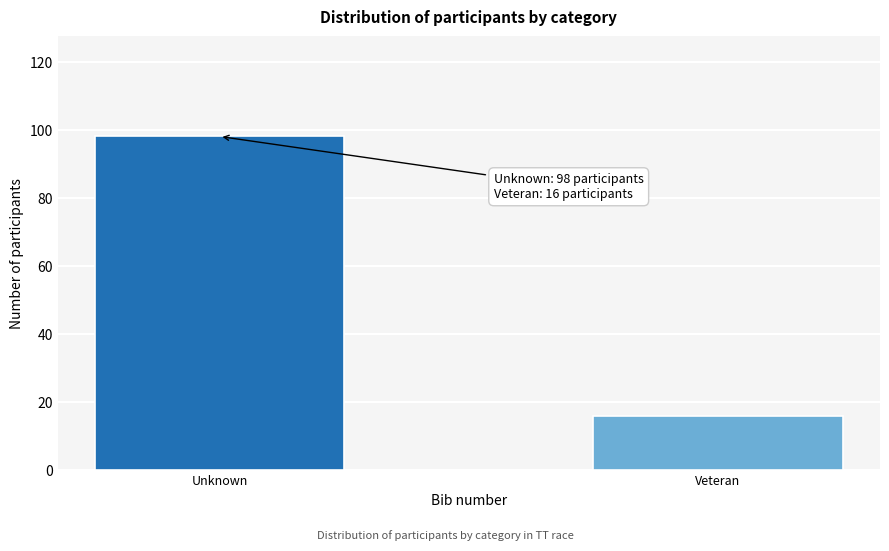

Reading left to right, what are all the values shown in this chart?

Unknown=98	Veteran=16